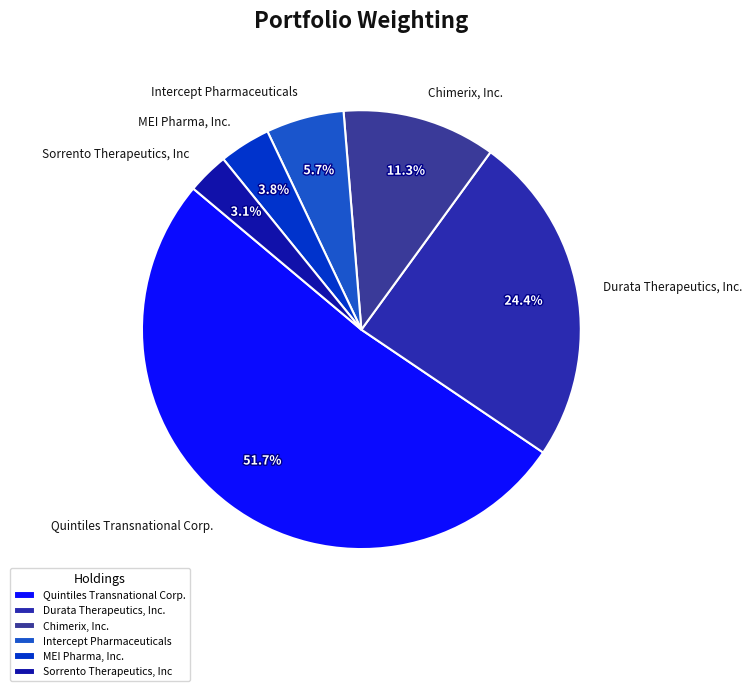

To the nearest percent, what portion does Durata Therapeutics, Inc. represent?

24%